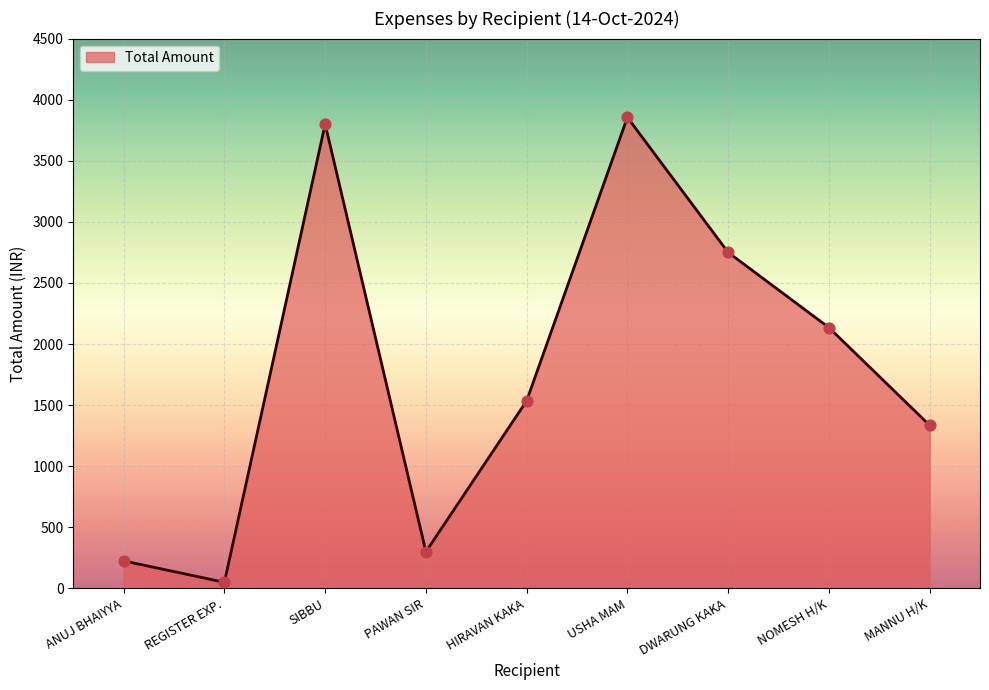

What is the change in value from REGISTER EXP. to PAWAN SIR?

+250